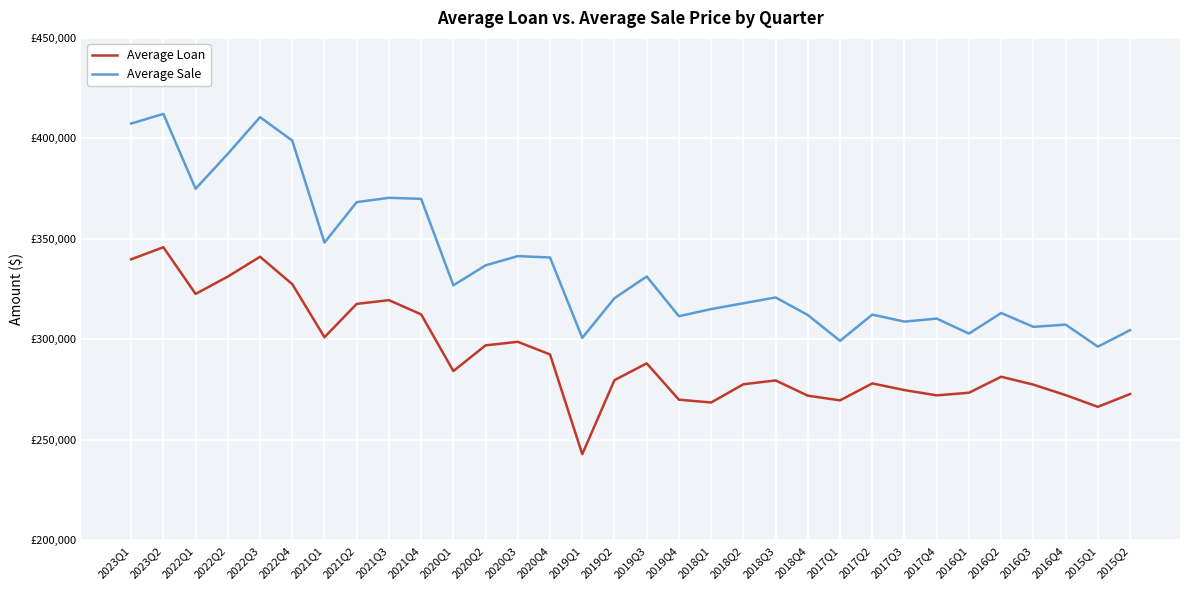

Reading left to right, what are all the values shown in this chart?

Average Loan: 339833	345824	322594	331229	341097	327468	301048	317644	319500	312425	284222	297002	298777	292475	242856	279702	288042	269971	268585	277645	279549	271968	269639	278063	274743	272131	273423	281383	277461	272250	266422	272776
Average Sale: 407370	412185	374911	392314	410559	398892	348155	368272	370422	369910	326881	336817	341422	340723	300744	320479	331280	311496	315071	317946	320842	312106	299244	312307	308829	310329	302868	313114	306221	307338	296349	304560